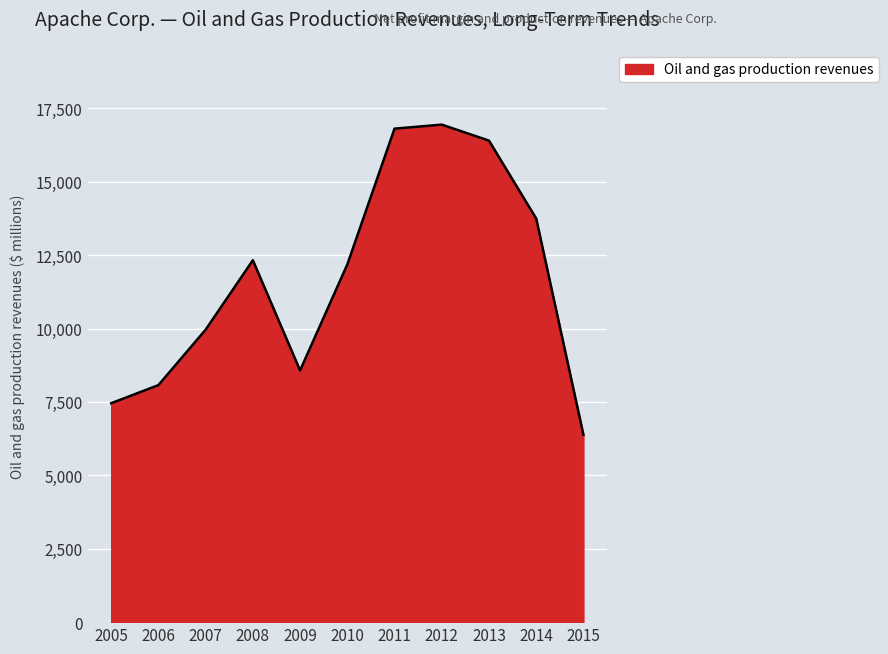

Between 2014 and 2005, which is larger?

2014